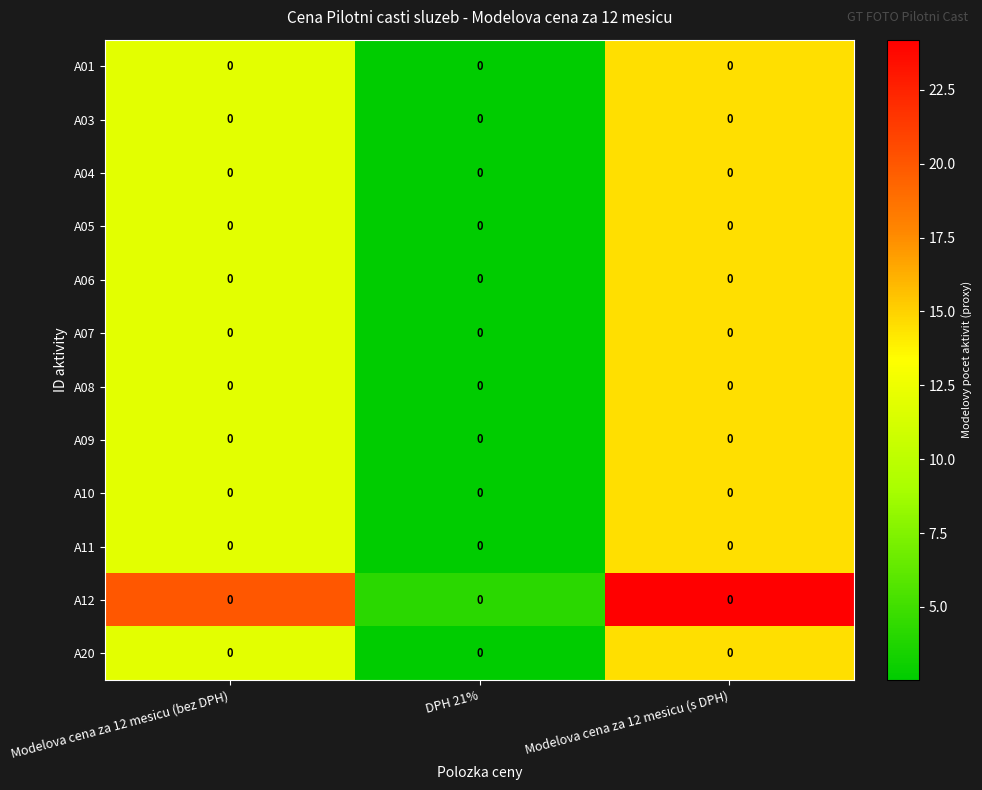

What is the spread (max minus min) of values at Modelova cena za 12 mesicu (s DPH)?

9.7